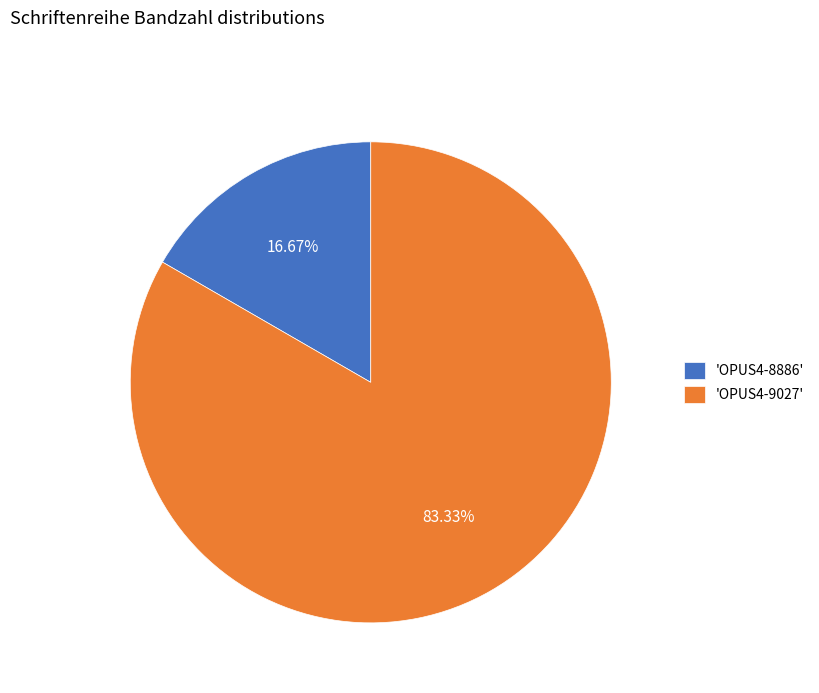

Rank the categories by value from highest to lowest.

'OPUS4-9027', 'OPUS4-8886'